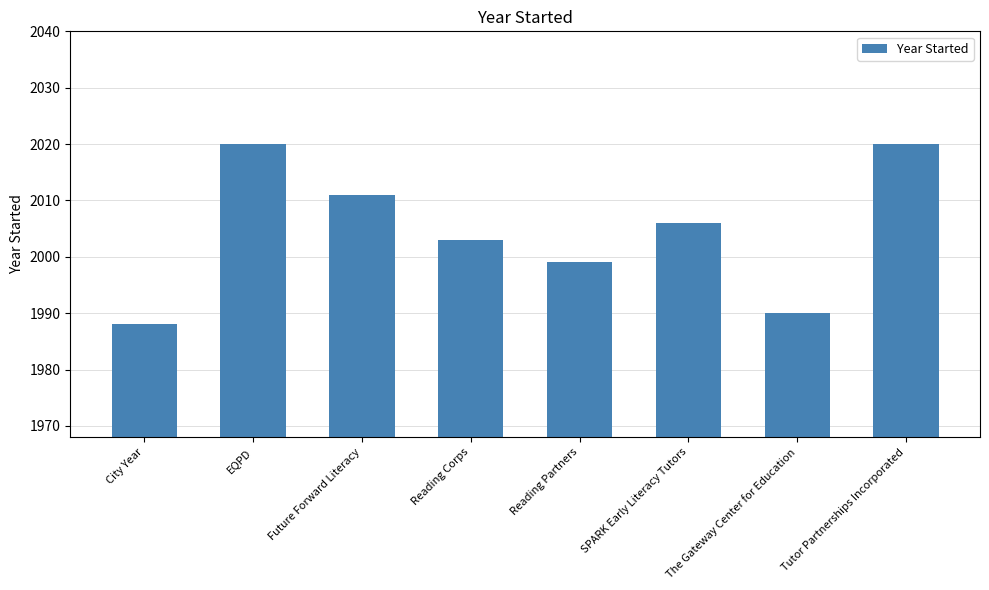

Reading left to right, what are all the values shown in this chart?

City Year=1988	EQPD=2020	Future Forward Literacy=2011	Reading Corps=2003	Reading Partners=1999	SPARK Early Literacy Tutors=2006	The Gateway Center for Education=1990	Tutor Partnerships Incorporated=2020